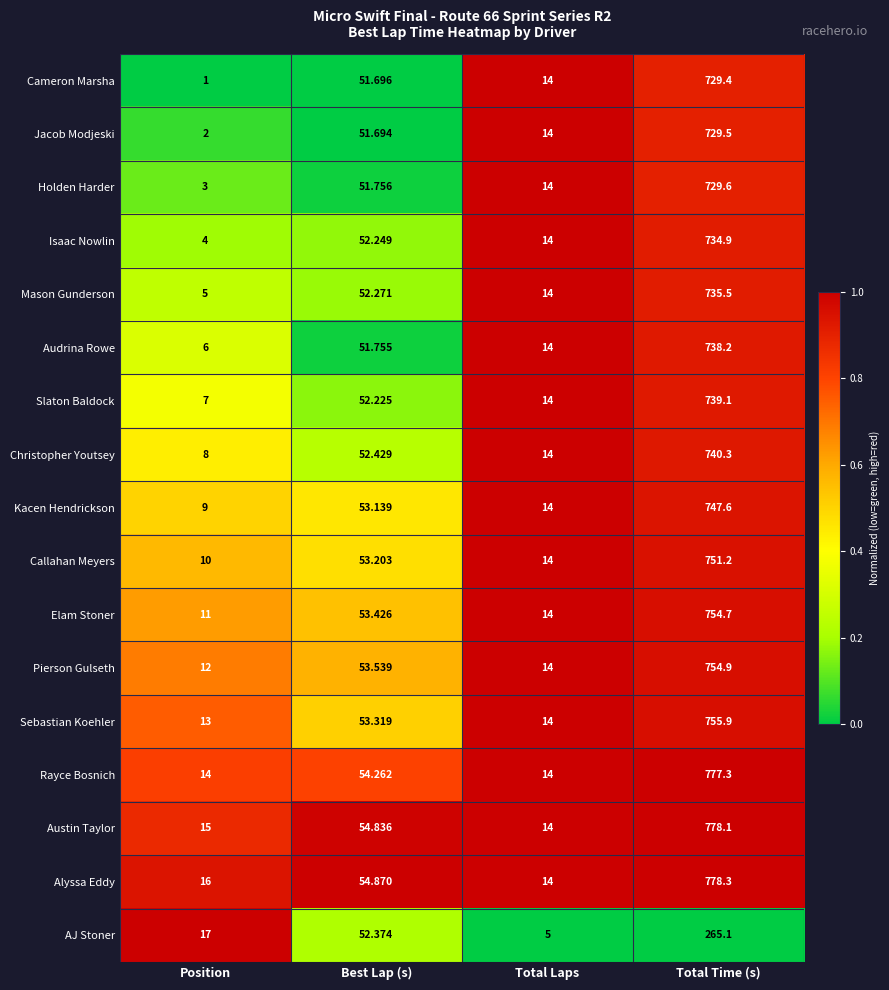

Which series has the widest spread of values?

Alyssa Eddy